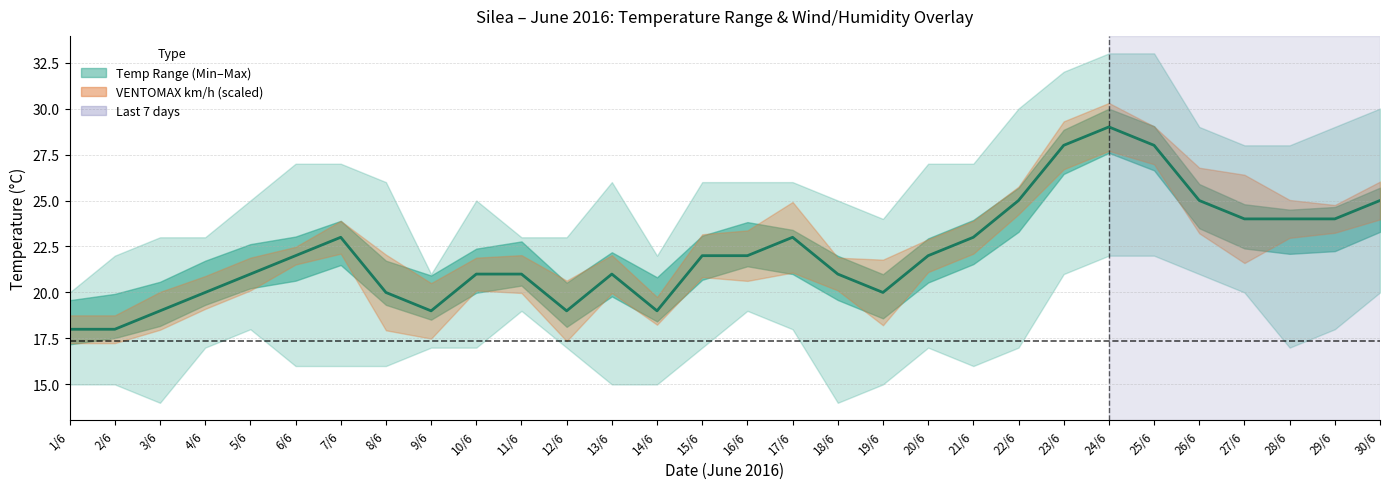

At which category does the chart reach its minimum across all series?

3/6